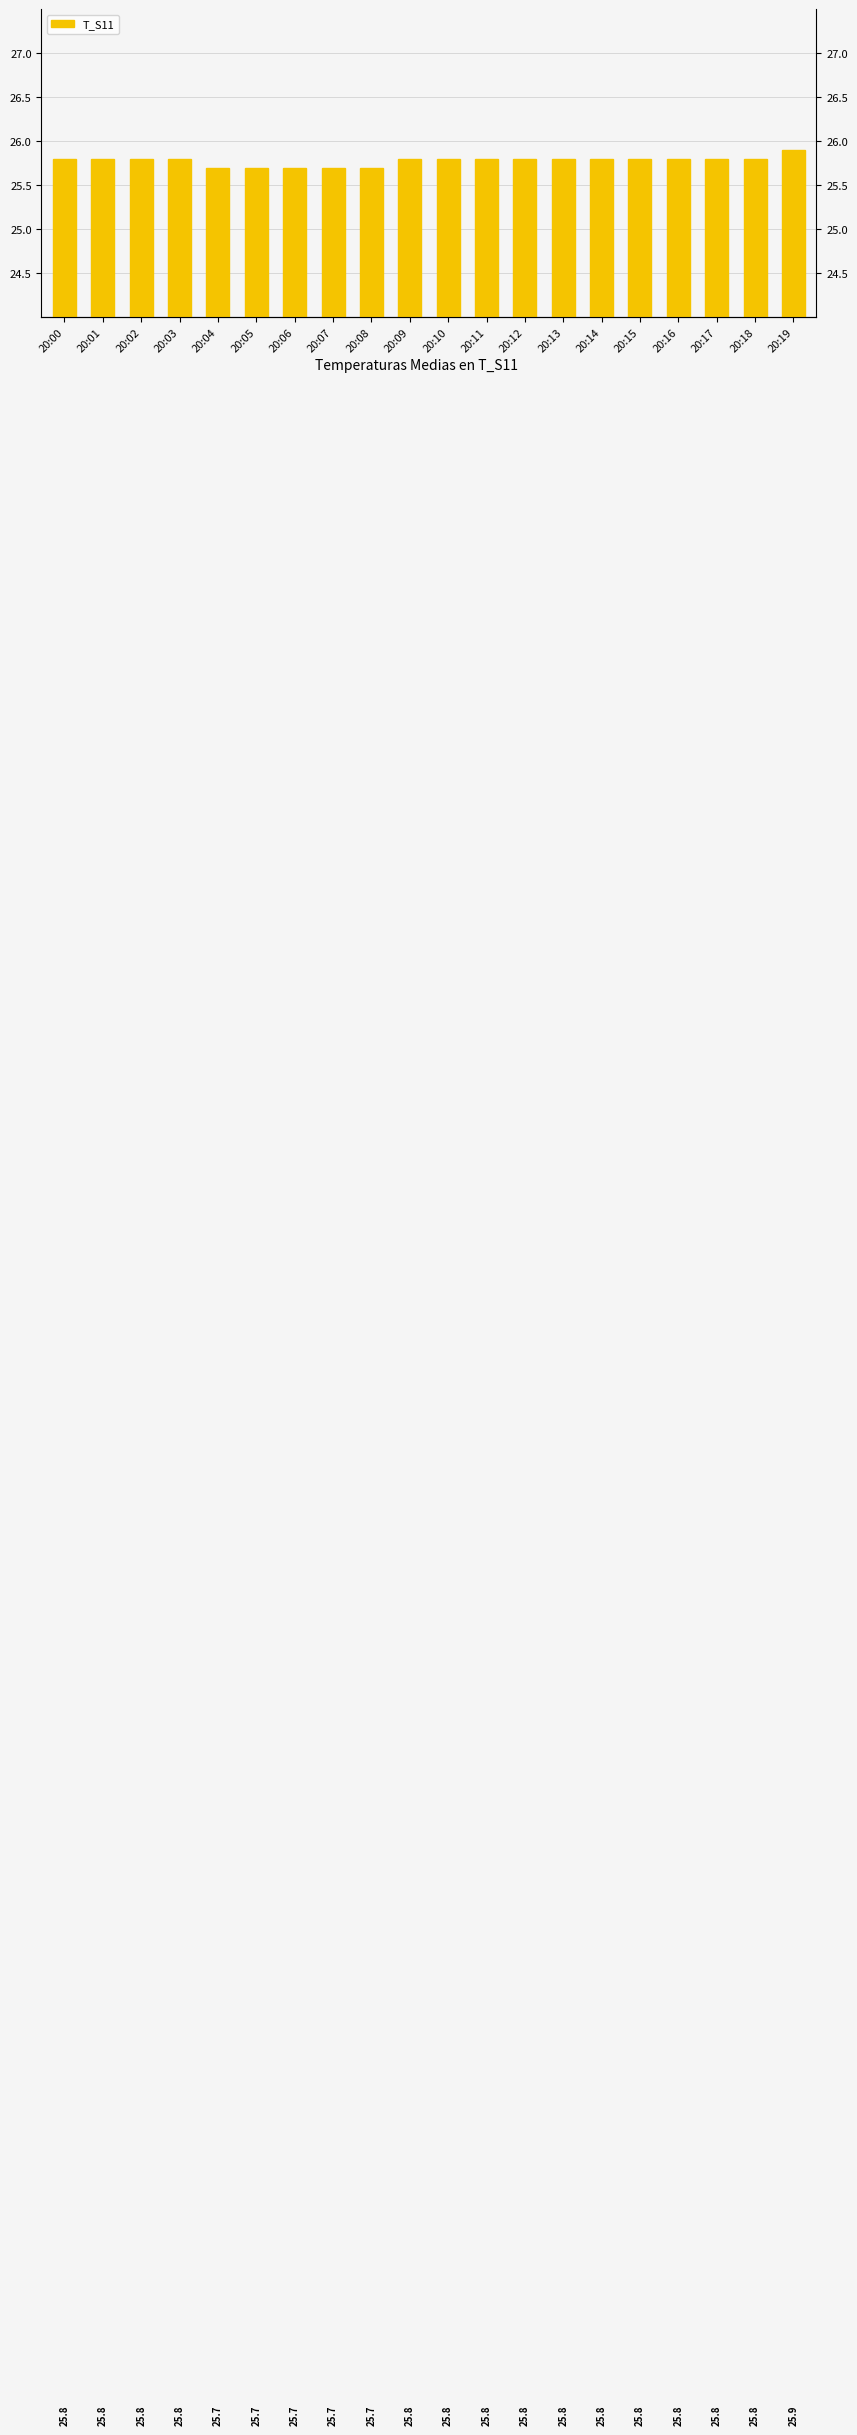

Reading left to right, extract all data points from this chart.

25.8	25.8	25.8	25.8	25.7	25.7	25.7	25.7	25.7	25.8	25.8	25.8	25.8	25.8	25.8	25.8	25.8	25.8	25.8	25.9